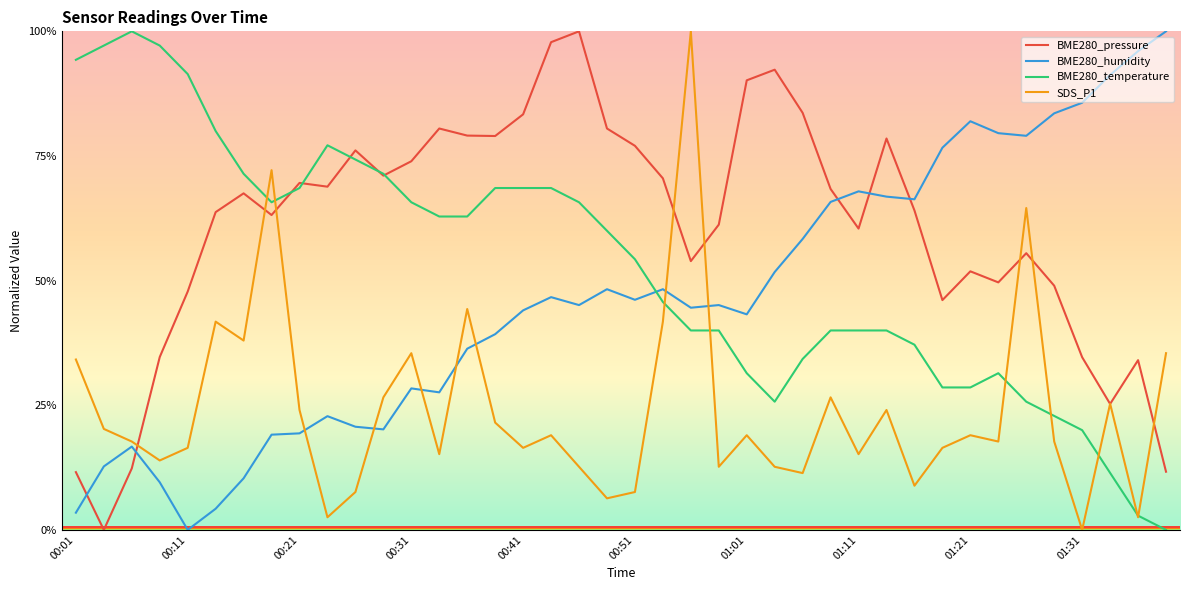

What is the difference between the maximum and minimum values in the BME280_temperature series?

1.0